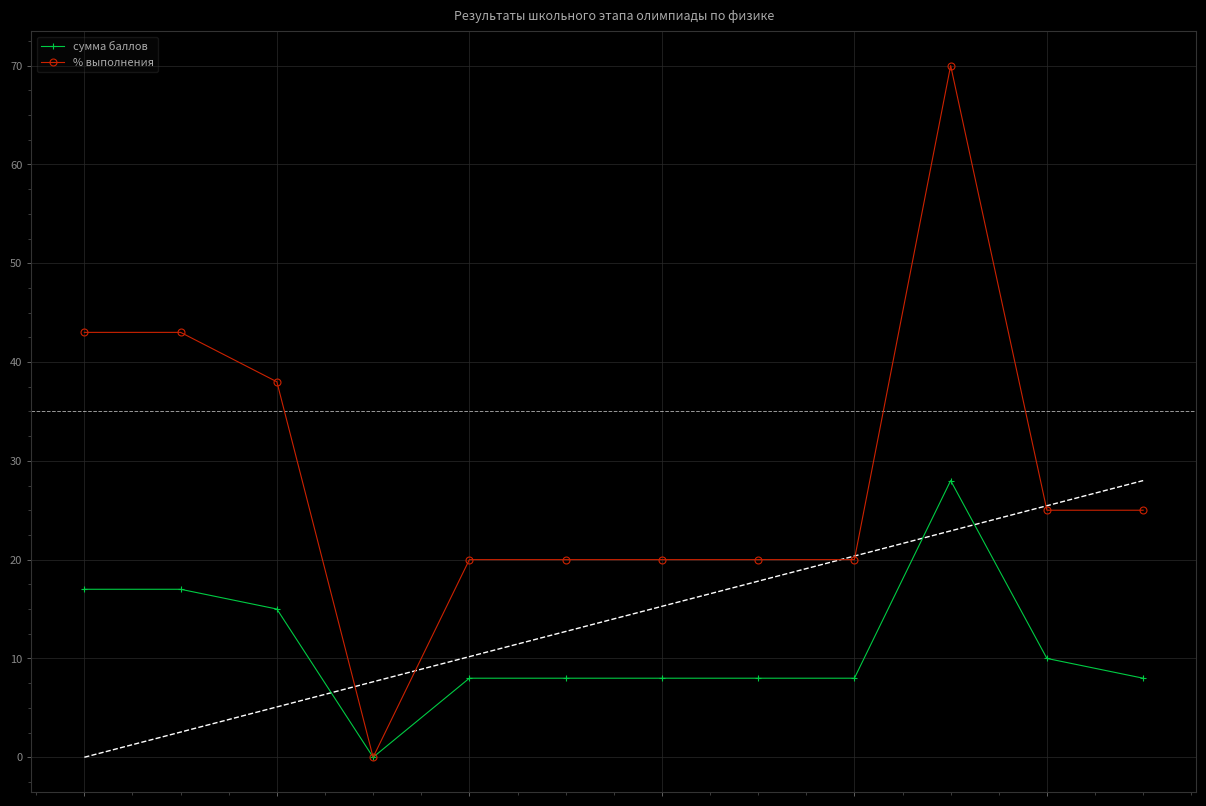

What is the sum of all % выполнения values?

344